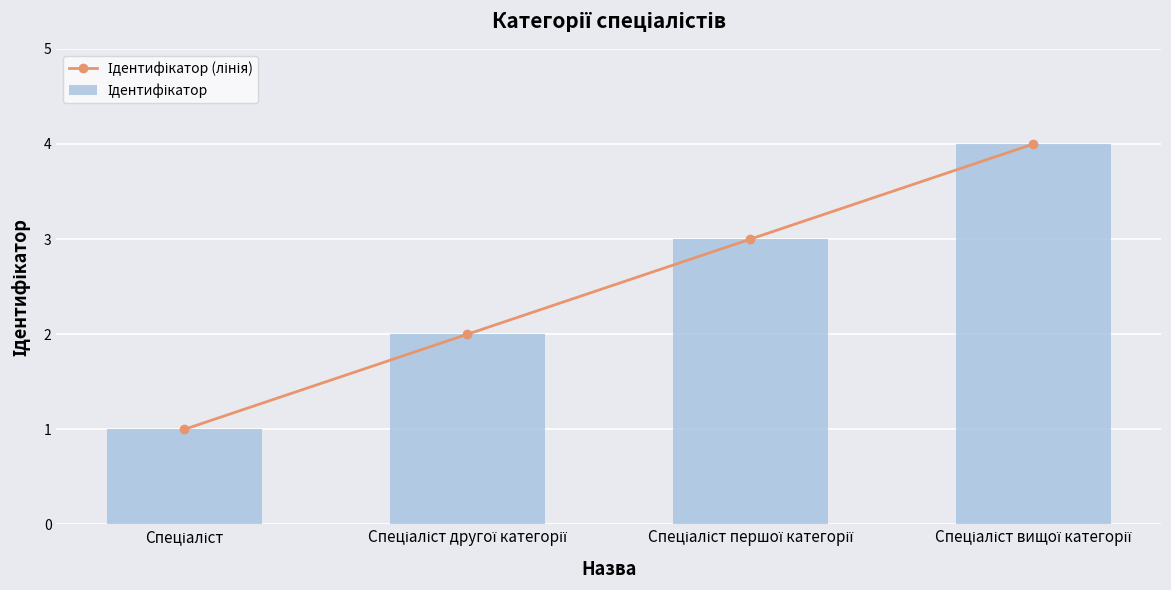

Reading right to left, list all the values displayed in this chart.

Ідентифікатор (лінія): Спеціаліст вищої категорії=4	Спеціаліст першої категорії=3	Спеціаліст другої категорії=2	Спеціаліст=1
Ідентифікатор: Спеціаліст вищої категорії=4	Спеціаліст першої категорії=3	Спеціаліст другої категорії=2	Спеціаліст=1